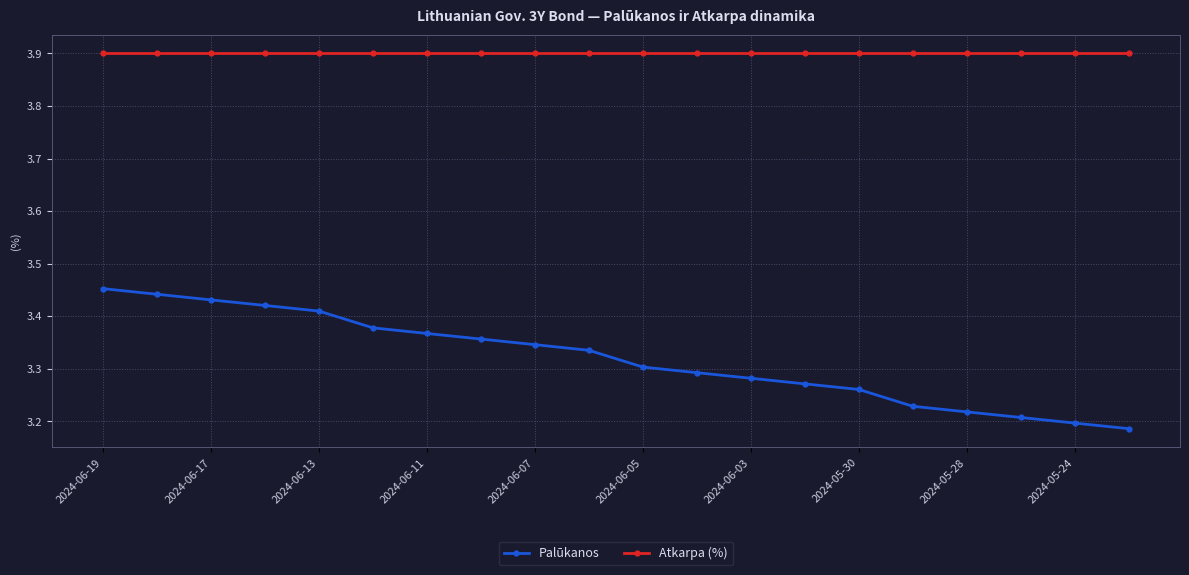

Rank the series by their maximum value, from lowest to highest.

Palūkanos, Atkarpa (%)